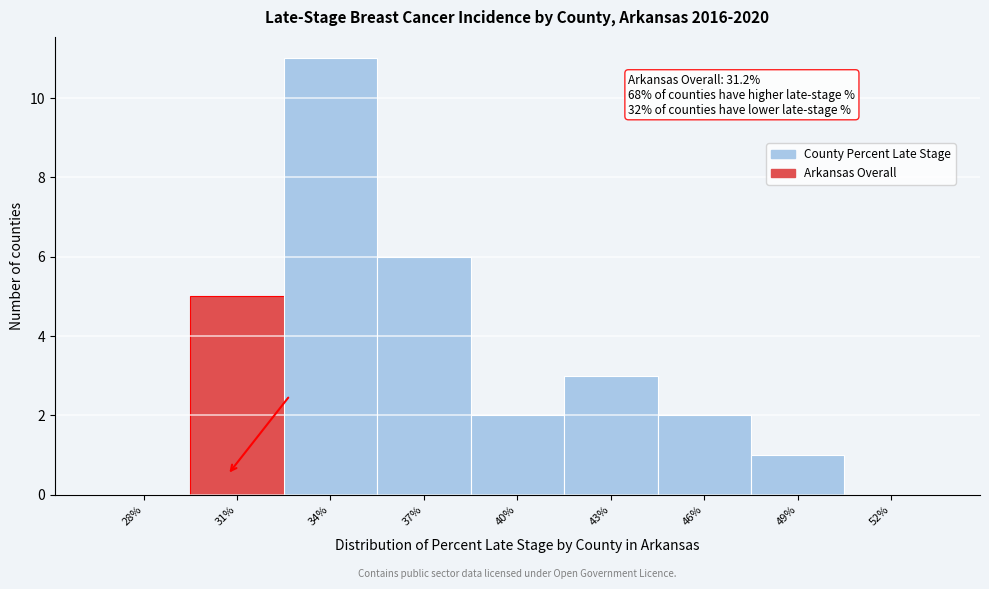

Reading left to right, list all the values displayed in this chart.

28%=0	31%=5	34%=11	37%=6	40%=2	43%=3	46%=2	49%=1	52%=0